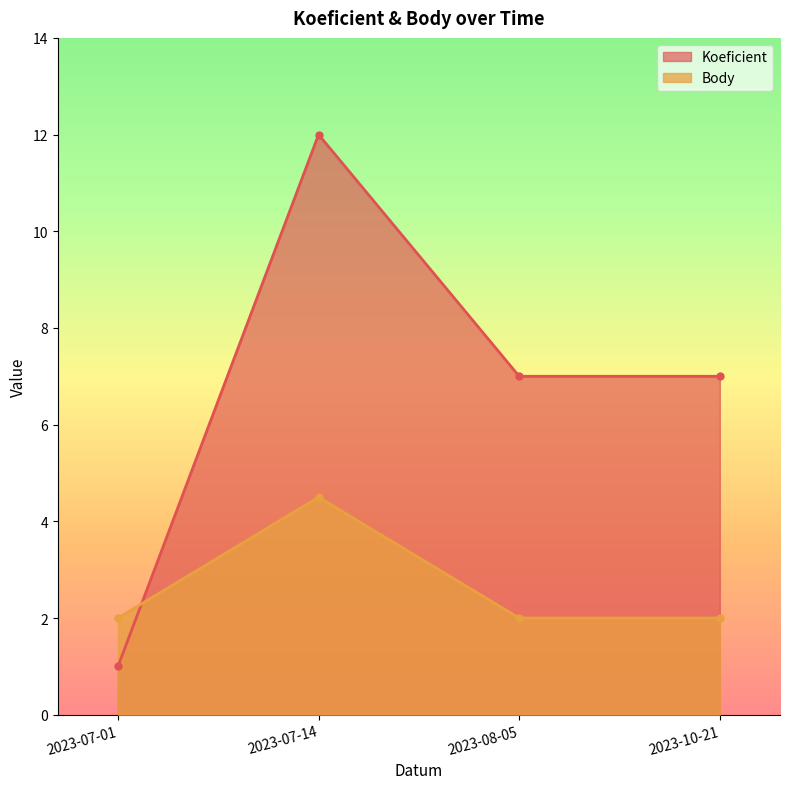

How many interior local peaks does the Body series have?

1